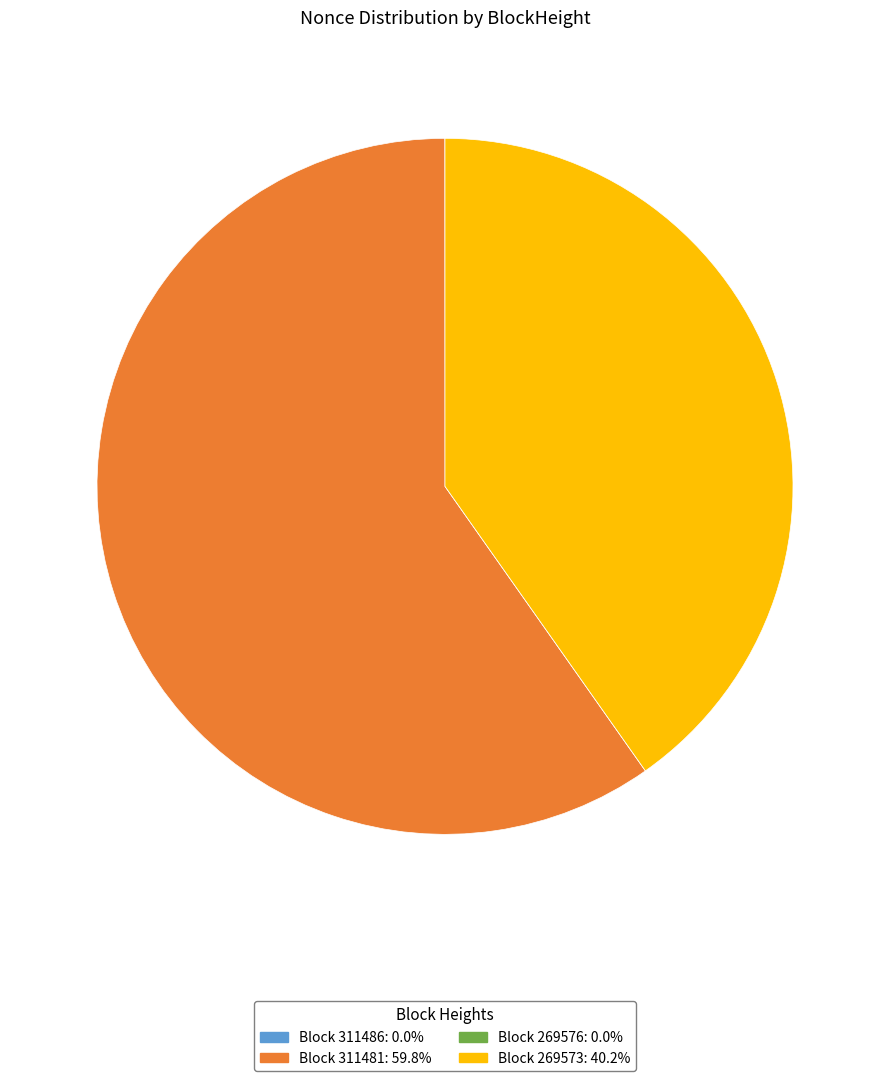

Is there any slice that represents more than half of the pie?

Yes